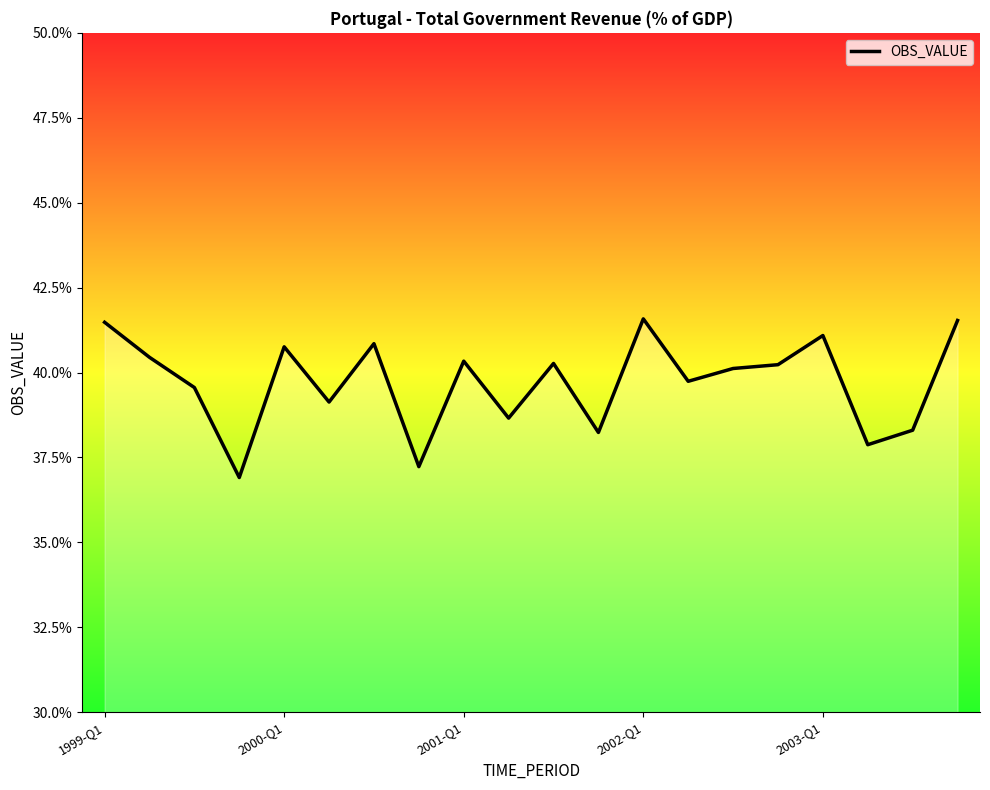

What is the smallest value displayed?

36.9